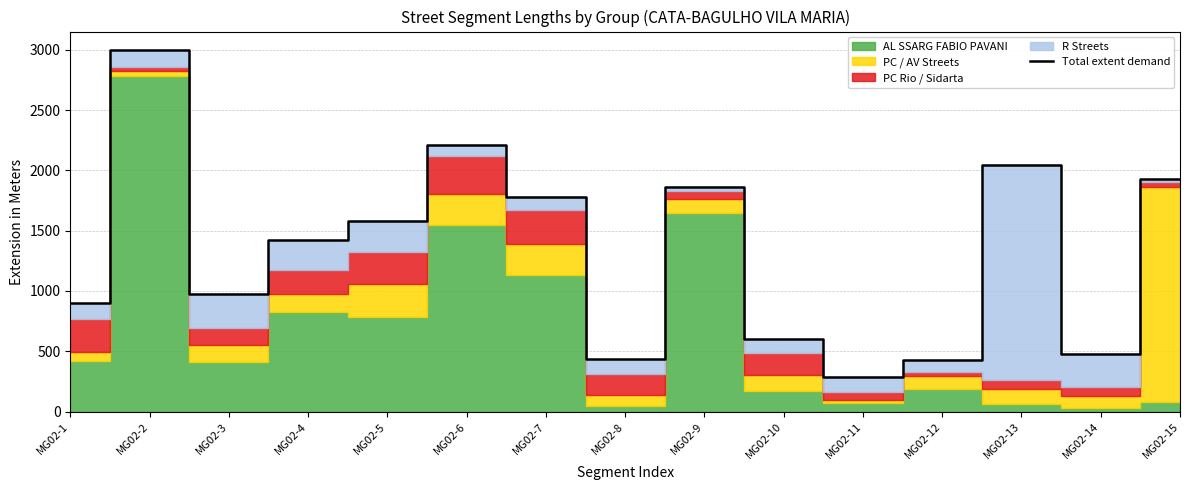

List the labels in order of value, largest first.

MG02-2, MG02-6, MG02-13, MG02-15, MG02-9, MG02-7, MG02-5, MG02-4, MG02-3, MG02-1, MG02-10, MG02-14, MG02-8, MG02-12, MG02-11